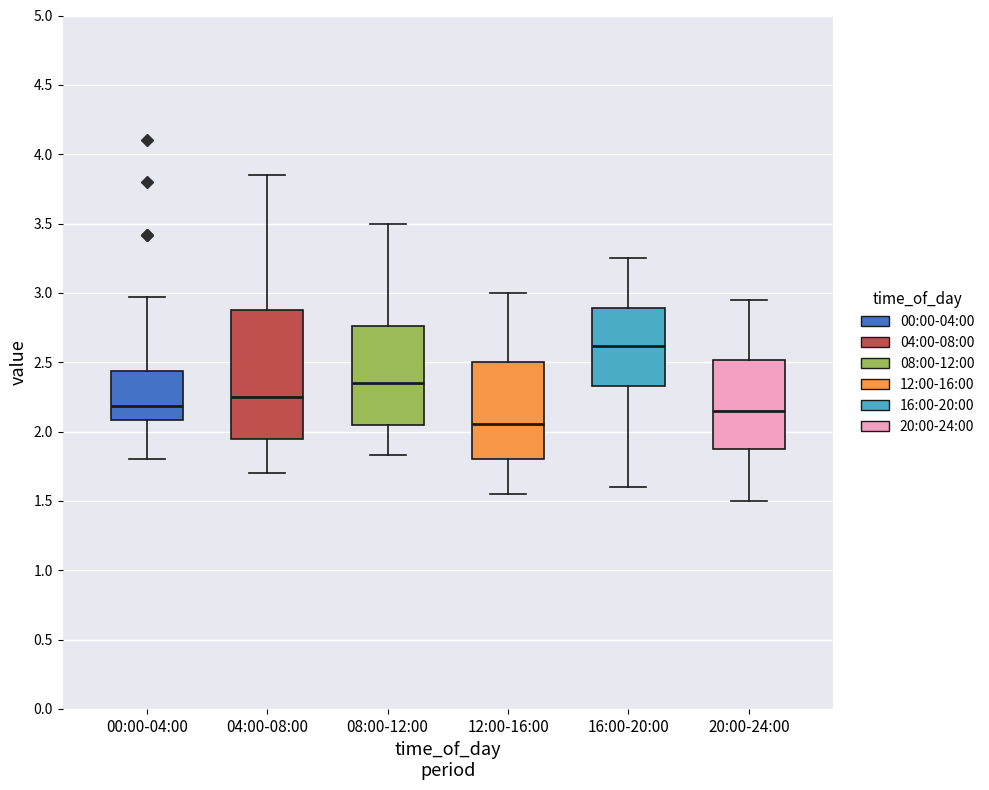

Comparing the boxes themselves (not the whiskers), which one is the tallest?

04:00-08:00